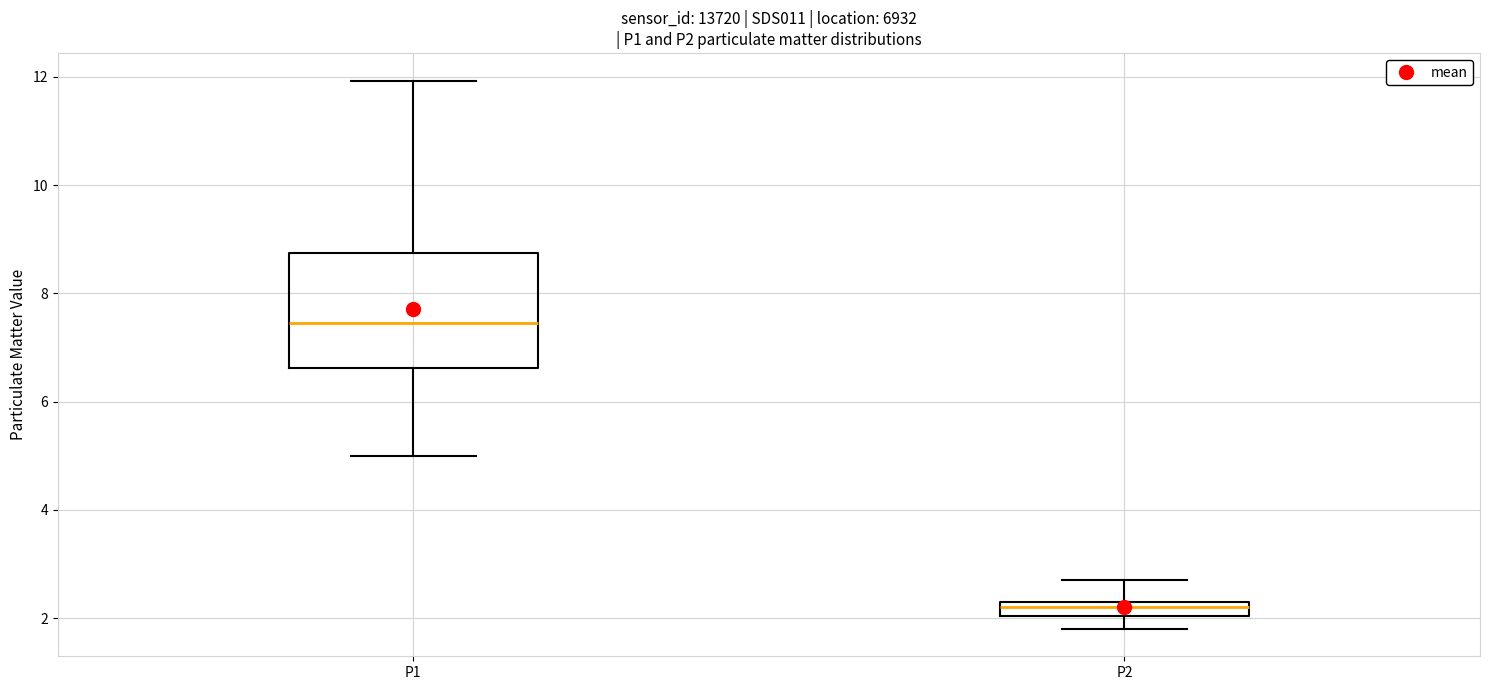

Where is the upper edge of the box for P1 on the y-axis? The values are not printed on the chart, so give them approximately, as read against the axis.

8.8